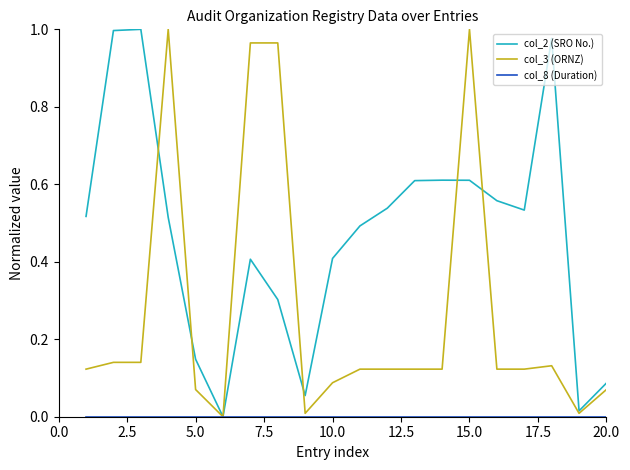

Which series has the largest total across all categories?

col_2 (SRO No.)